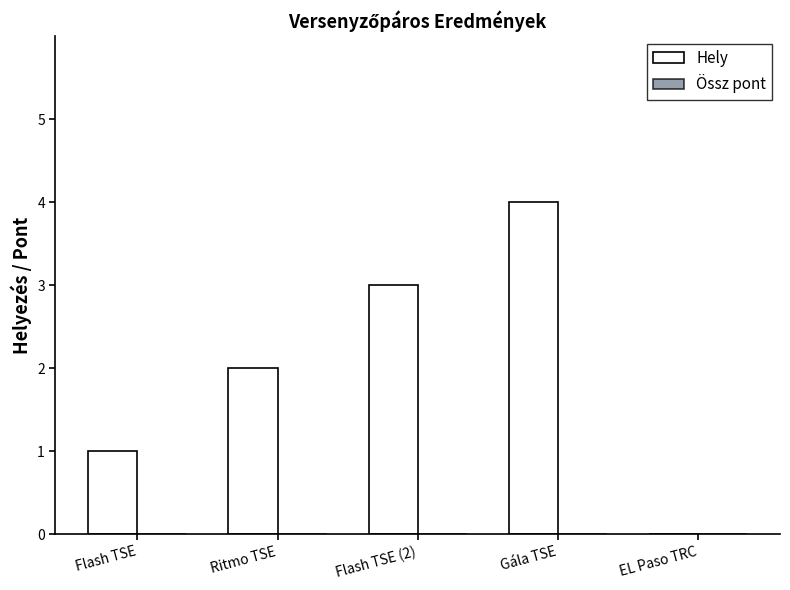

Reading left to right, list all the values displayed in this chart.

Flash TSE=1	Ritmo TSE=2	Flash TSE (2)=3	Gála TSE=4	EL Paso TRC=0